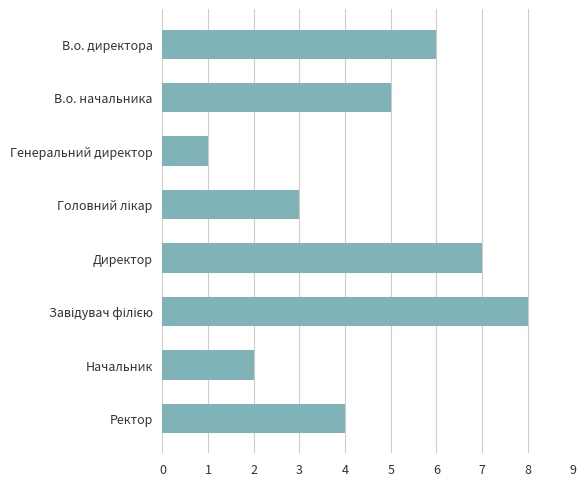

What is the difference between the second highest and second lowest values?

5